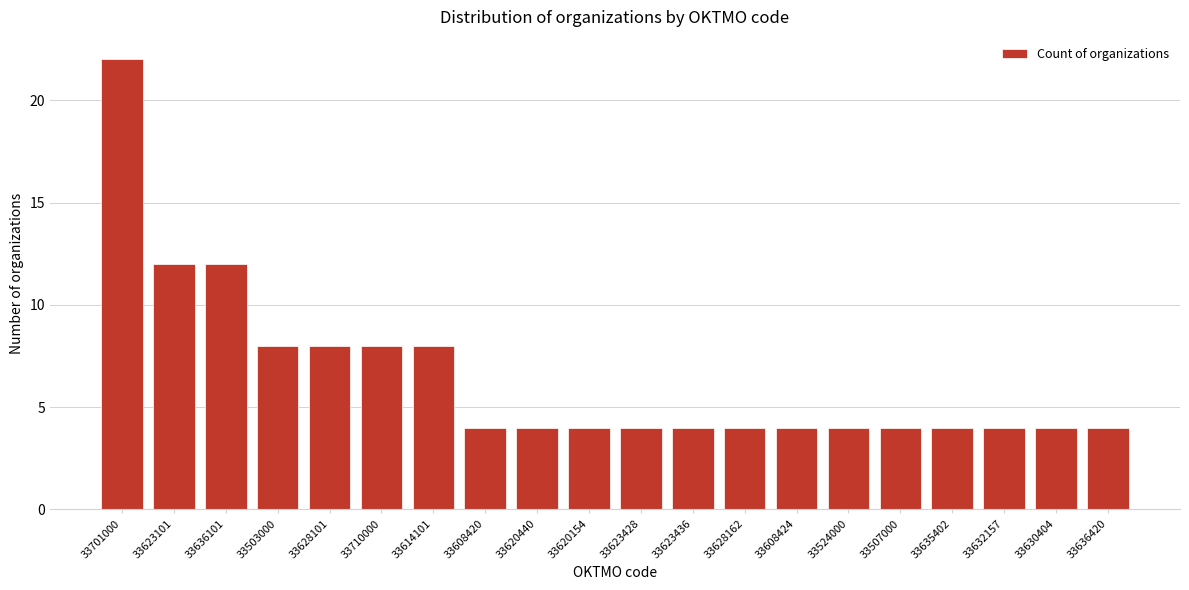

Reading right to left, what are all the values shown in this chart?

4	4	4	4	4	4	4	4	4	4	4	4	4	8	8	8	8	12	12	22